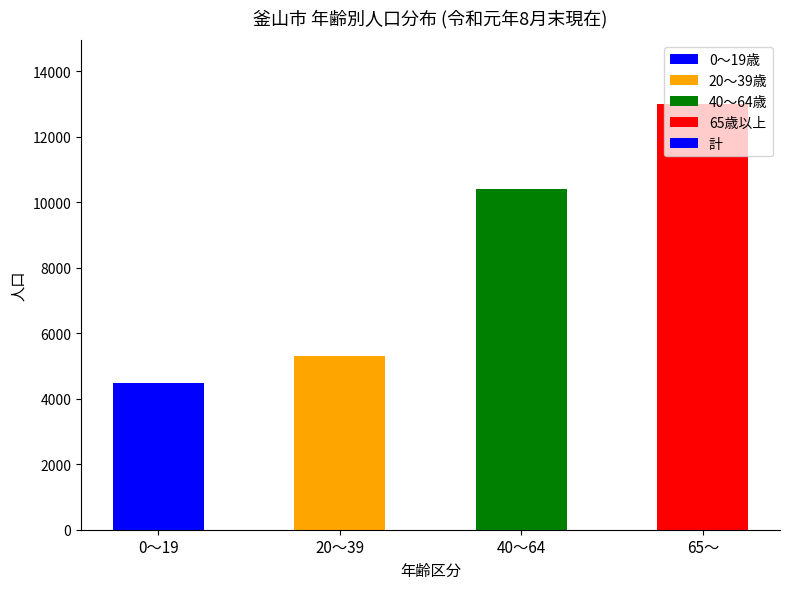

Rank the categories by value from highest to lowest.

65～, 40～64, 20～39, 0～19